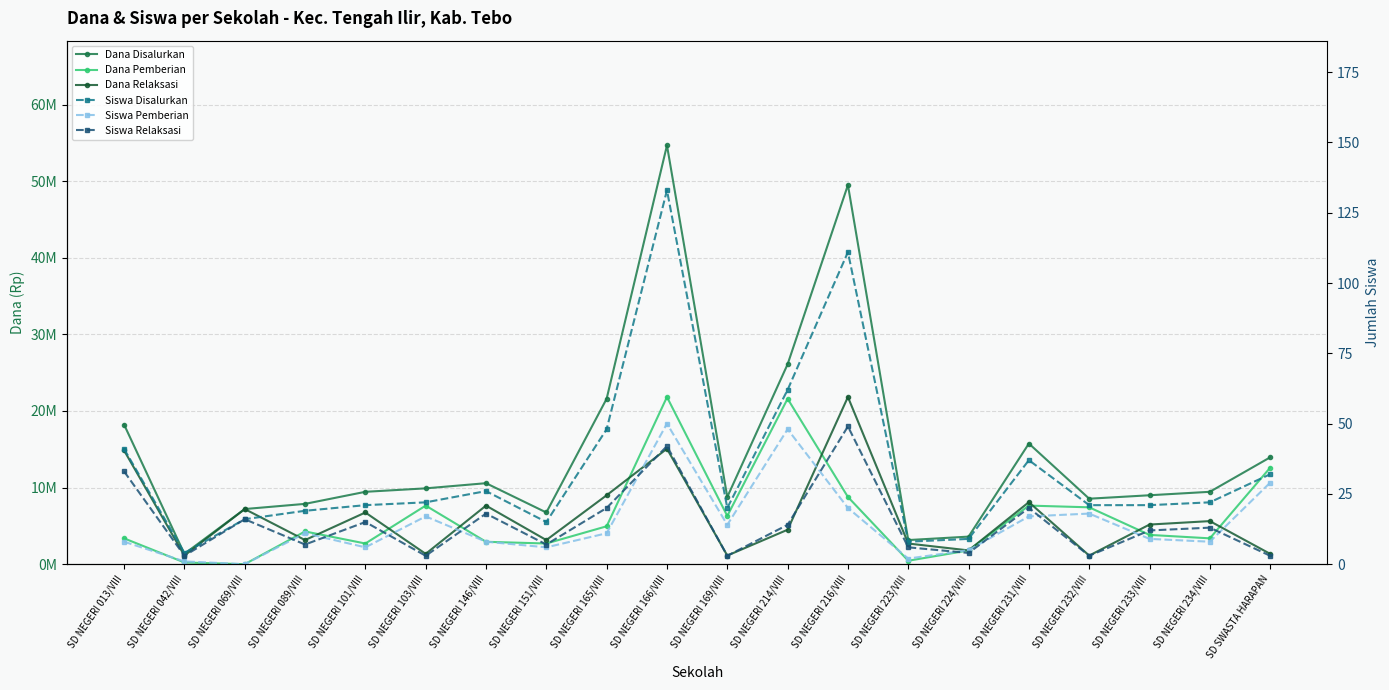

The value of Dana Pemberian at SD NEGERI 089/VIII is 6607309. True or false?

False